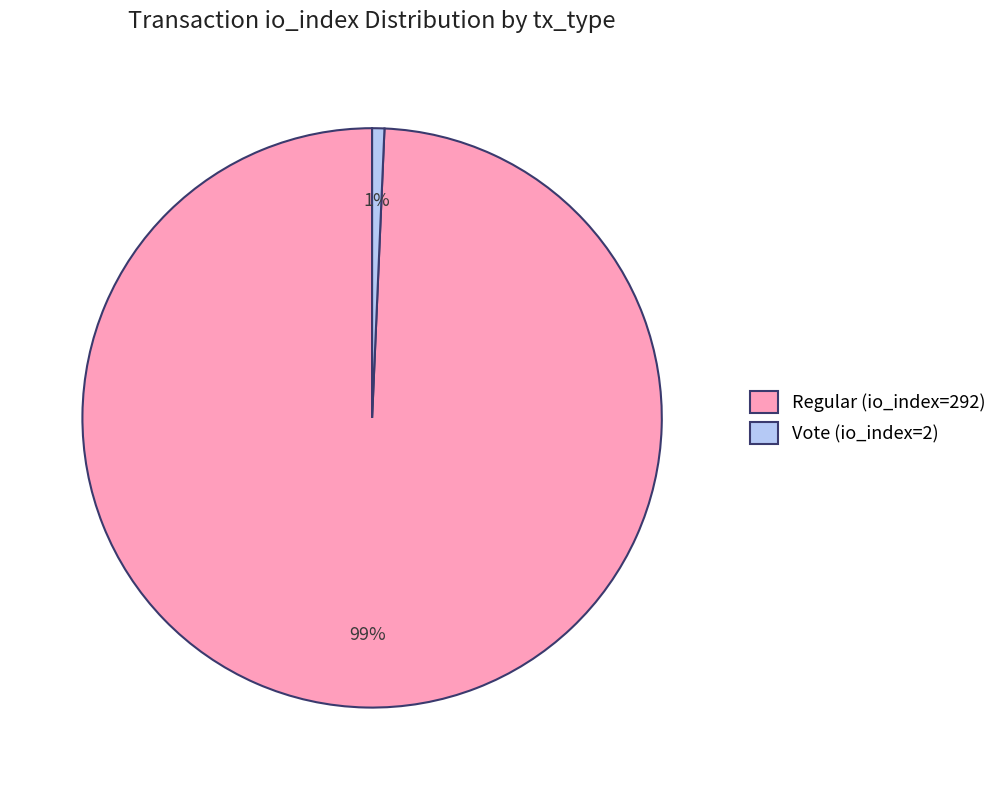

To the nearest percent, what portion does Vote (io_index=2) represent?

1%